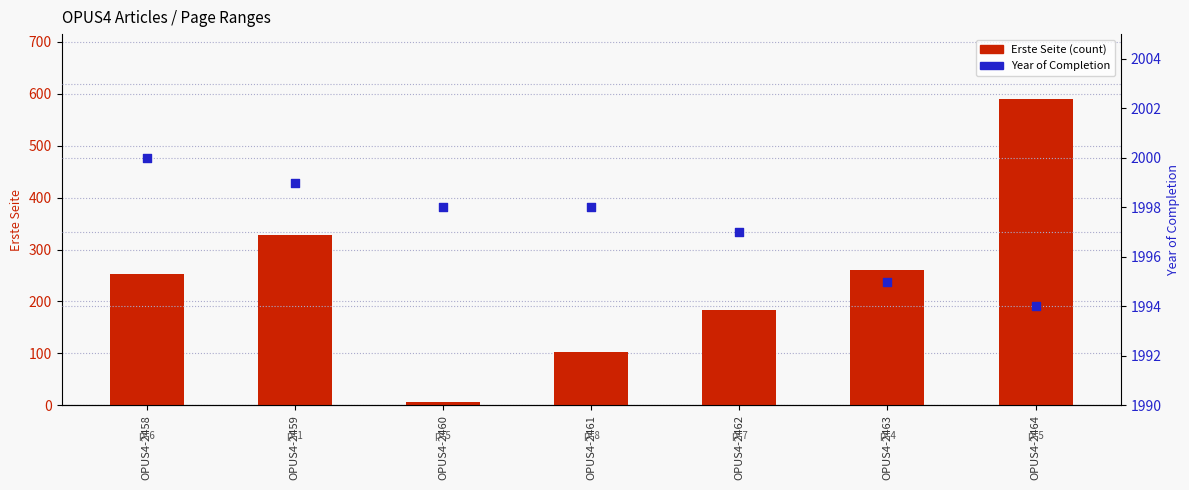

Which series has the largest Y range (max minus min)?

Erste Seite